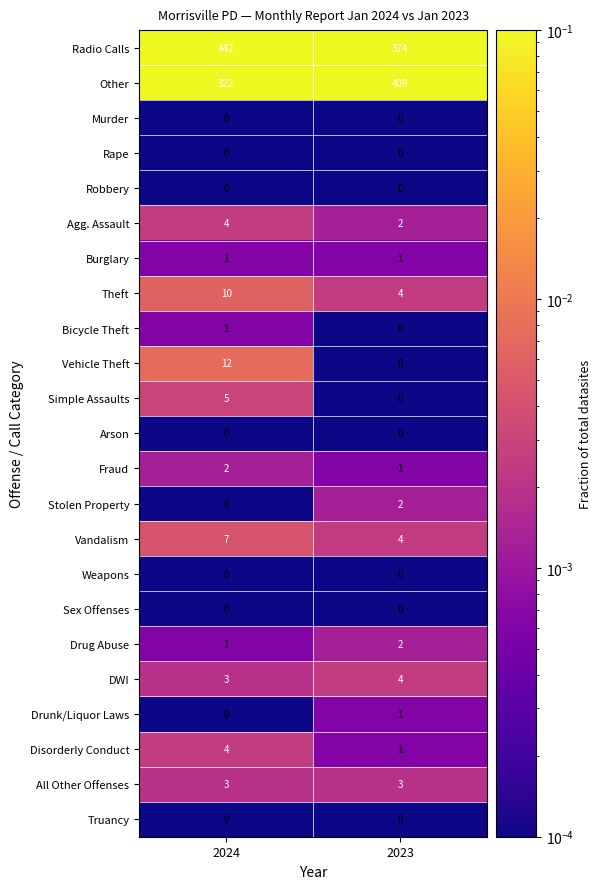

What is the spread (max minus min) of values at 2023?

409